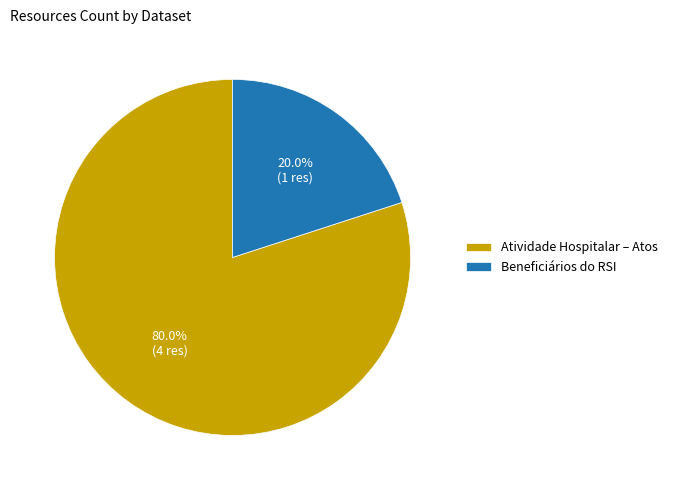

Which slice is the smallest?

Beneficiários do RSI